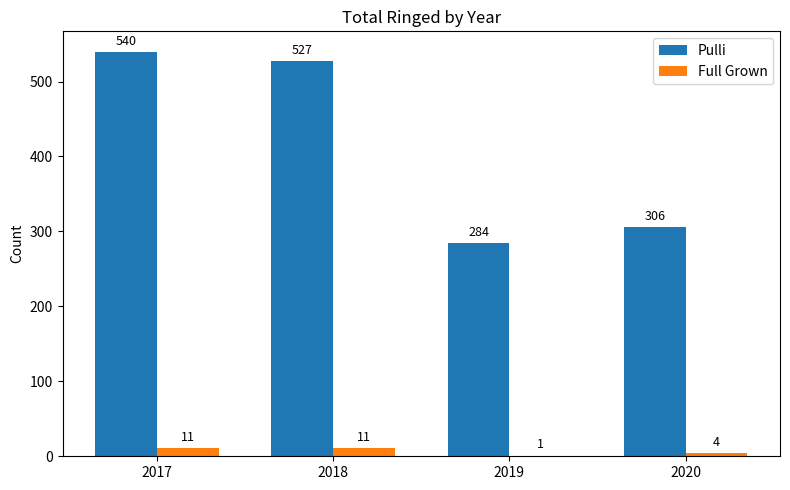

Between 2018 and 2020, which series saw the biggest shift?

Pulli